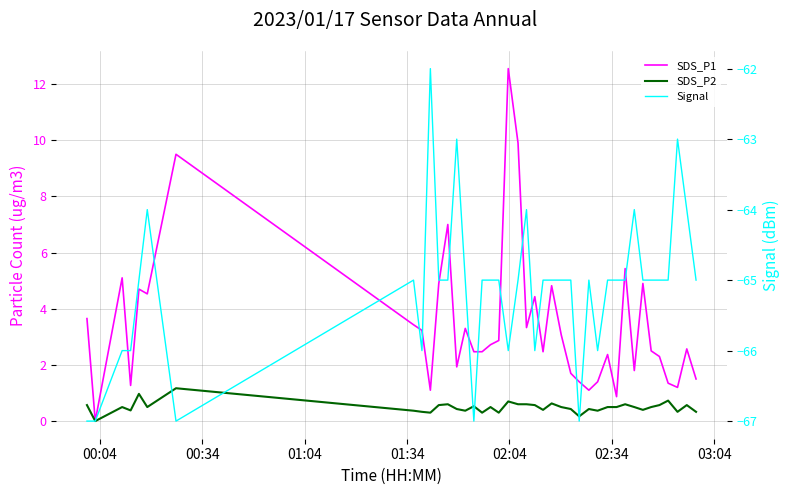

True or false: SDS_P1 has more than 1 points higher than both neighbors.

True